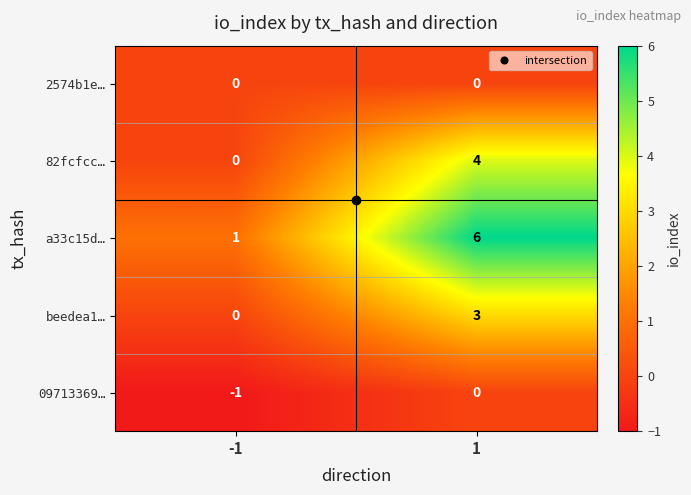

Rank the categories by 09713369… value from lowest to highest.

-1, 1